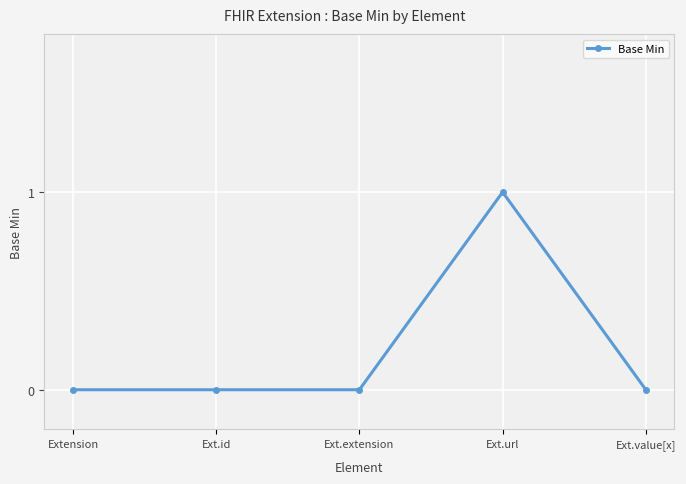

What is the sum of all values?

1